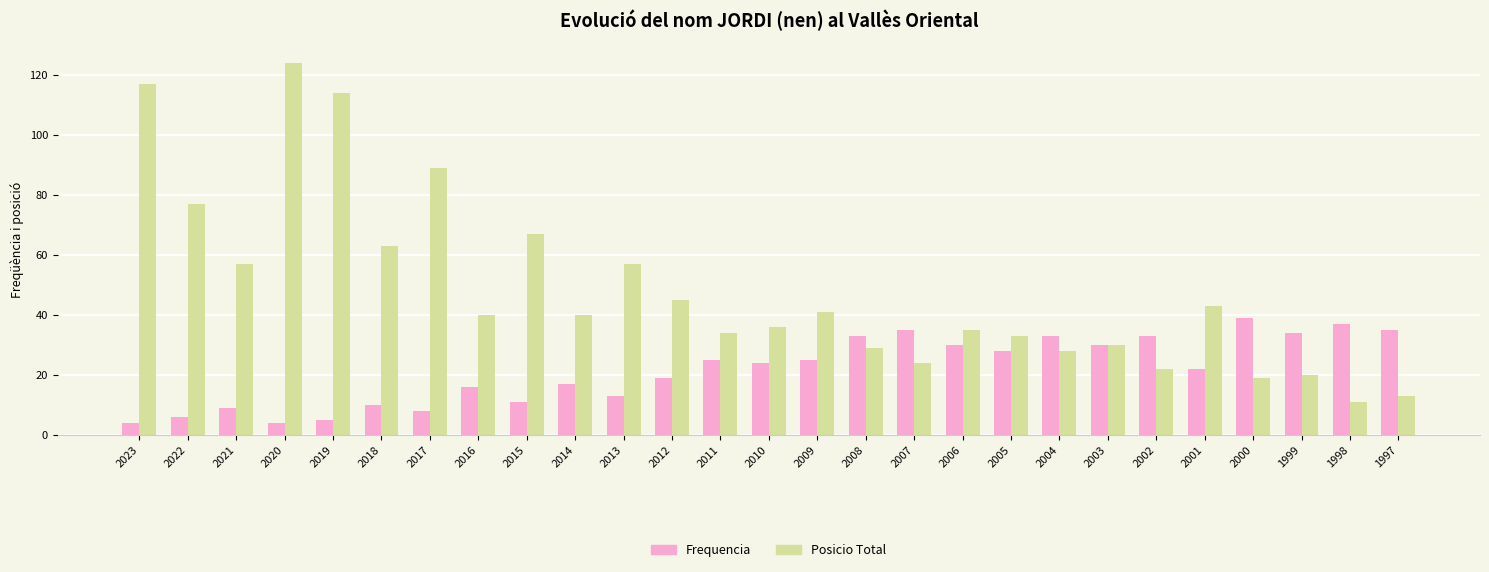

What is the minimum value shown in the chart?

4